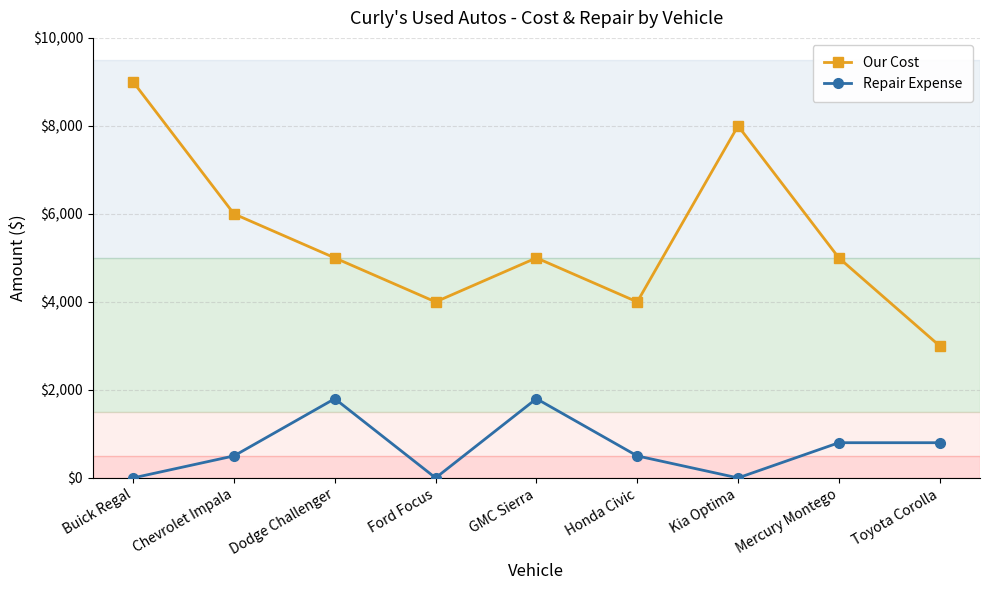

How many lines are shown in the chart?

2